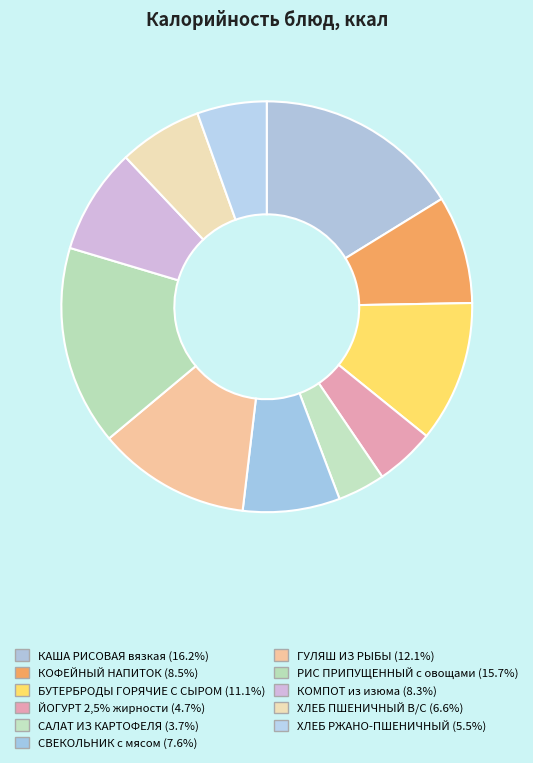

How many slices are in this pie chart?

11